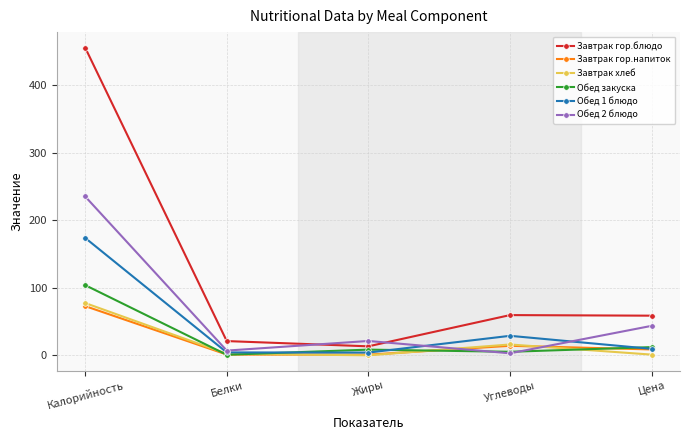

What is the label of the 3rd point from the left?

Жиры